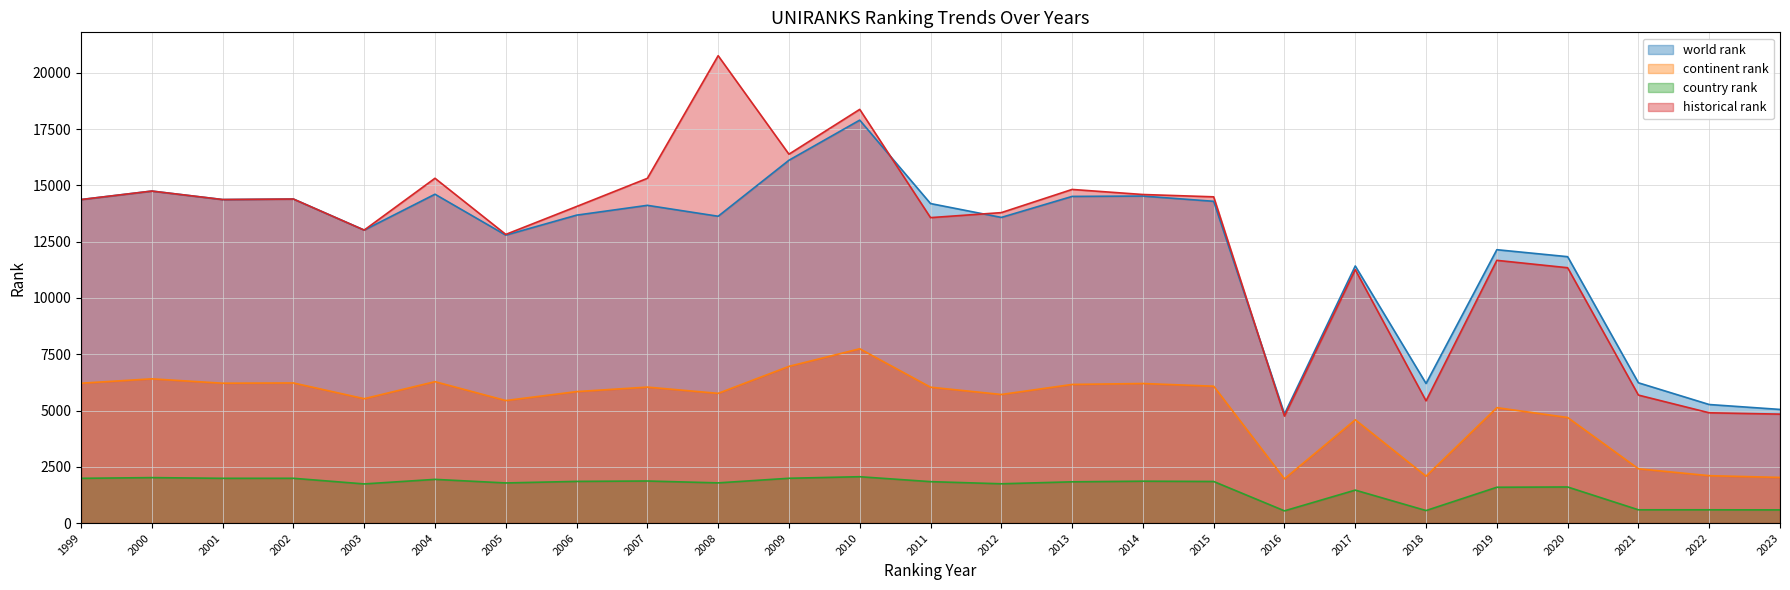

What is the spread (max minus min) of values at 2023?

4463.0